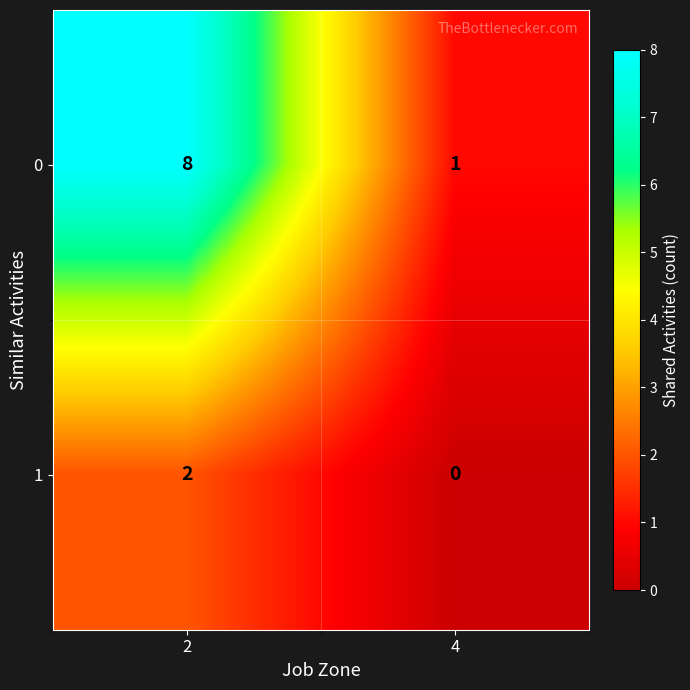

Reading right to left, extract all data points from this chart.

0: 4=1	2=8
1: 4=0	2=2